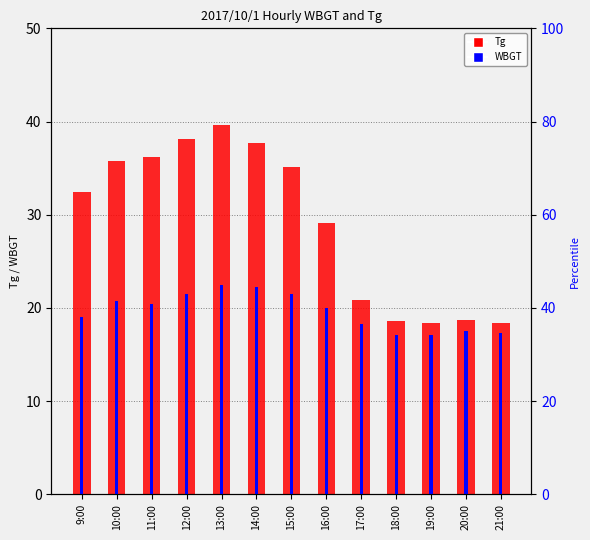

Reading left to right, extract all data points from this chart.

Tg: 32.4	35.8	36.2	38.1	39.6	37.7	35.1	29.1	20.8	18.6	18.4	18.7	18.4
WBGT: 19.0	20.7	20.4	21.5	22.5	22.2	21.5	20.0	18.3	17.1	17.1	17.5	17.3